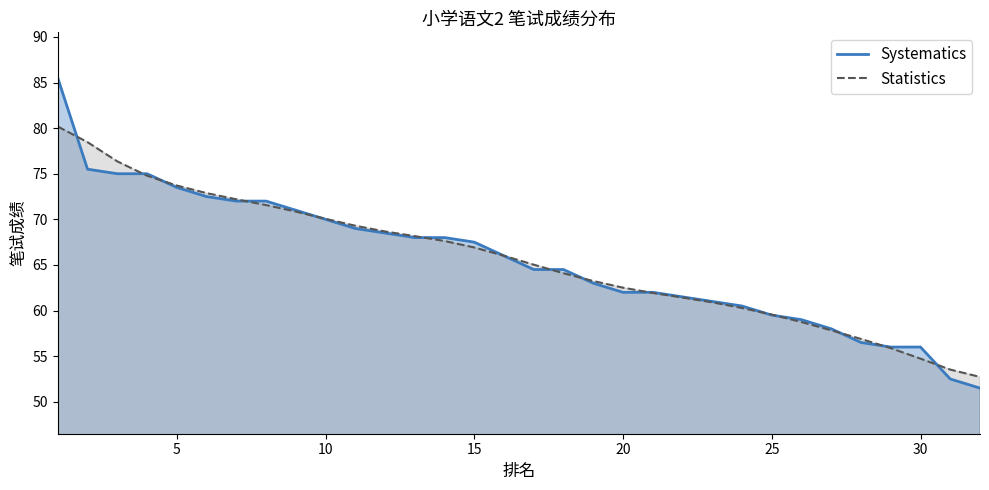

How many lines are shown in the chart?

2